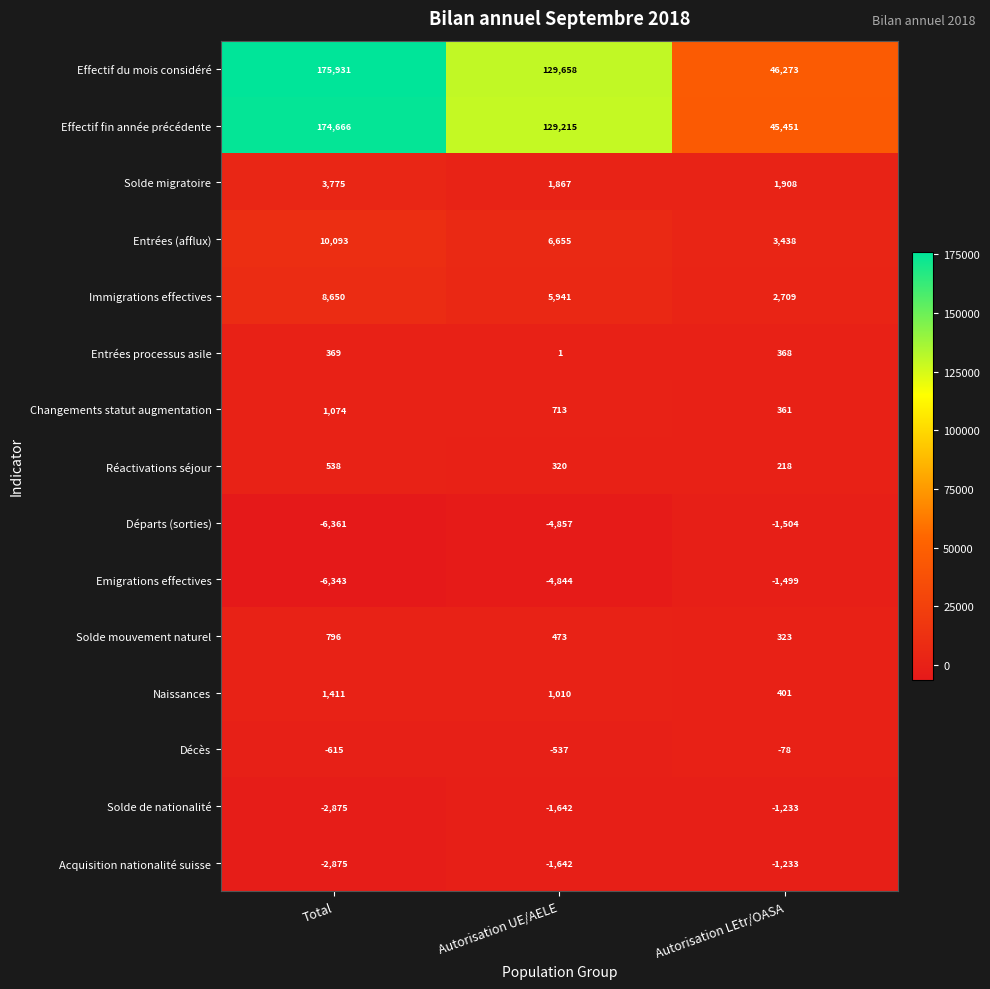

Where is Emigrations effectives nearest to the value -3921?

Autorisation UE/AELE